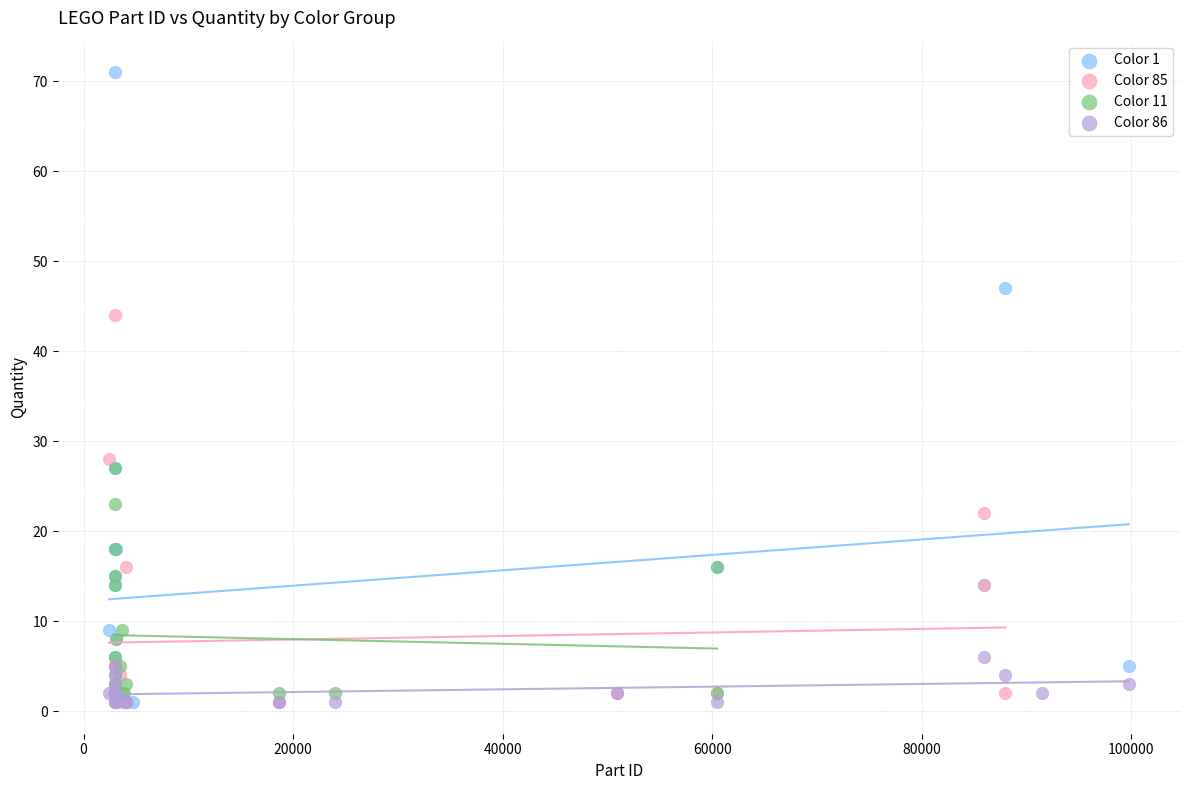

Which series has the largest Y range (max minus min)?

Color 1